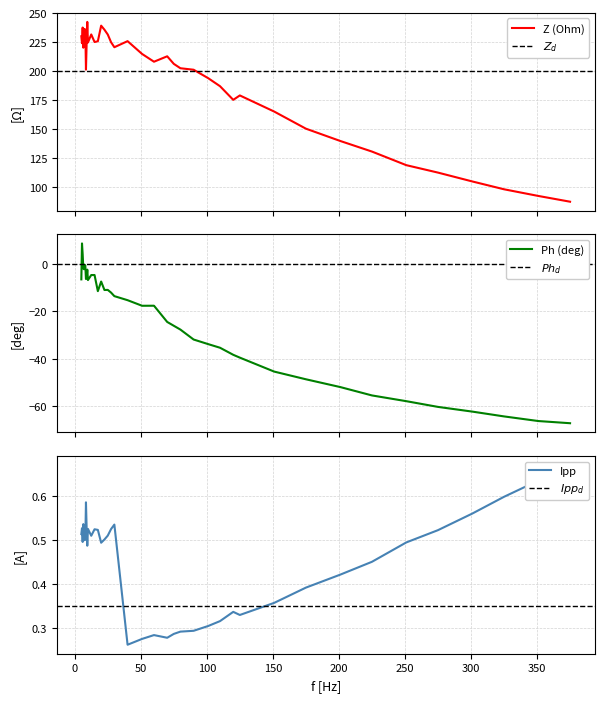

True or false: Z (Ohm) has more than 0 points higher than both neighbors.

True